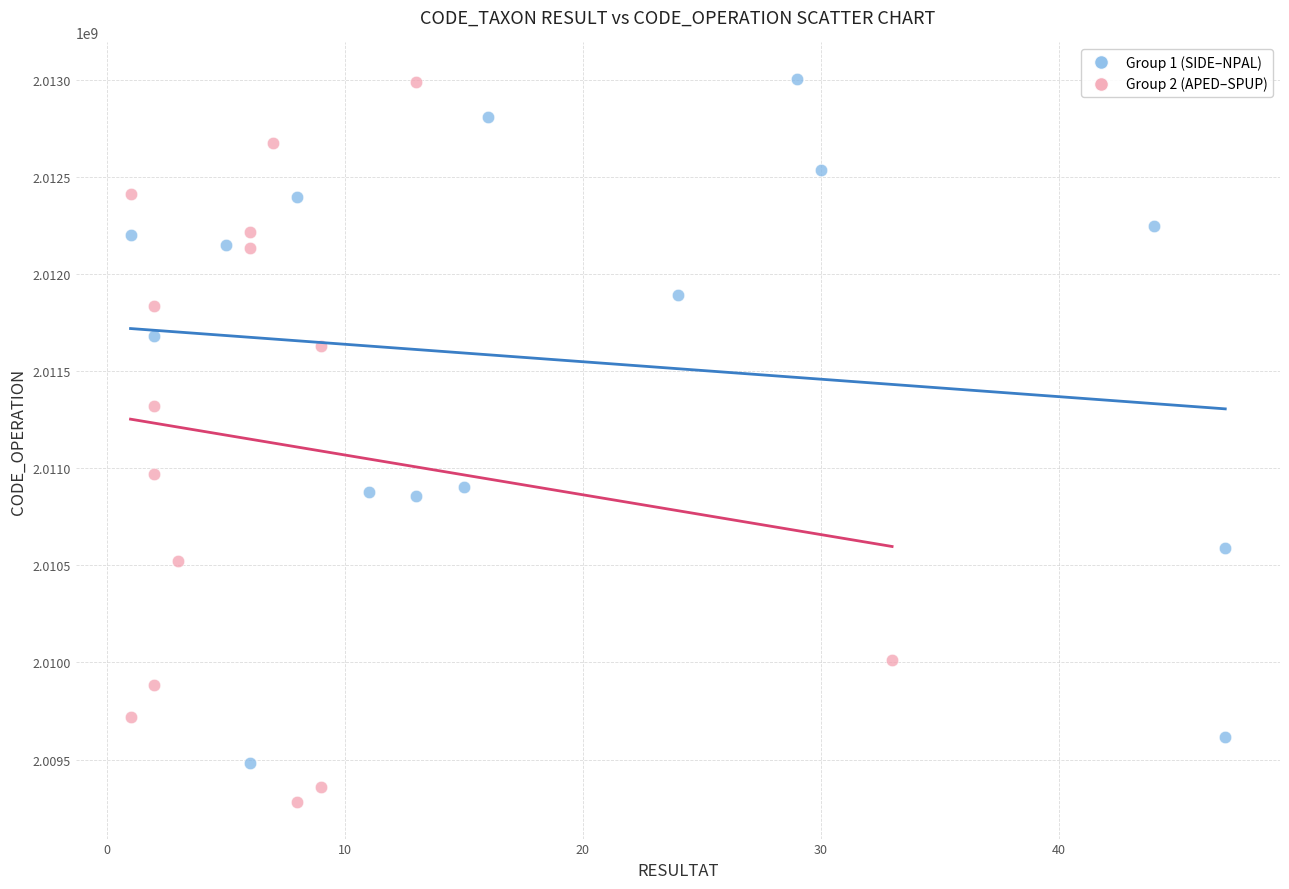

Which series reaches the minimum Y coordinate?

Group 2 (APED–SPUP)